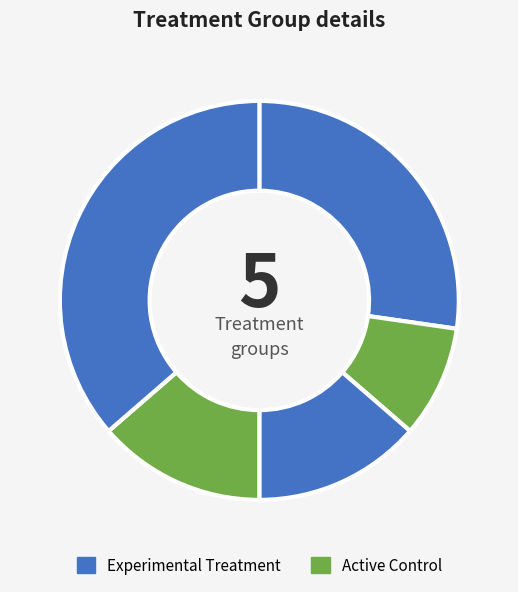

How many slices are in this pie chart?

5